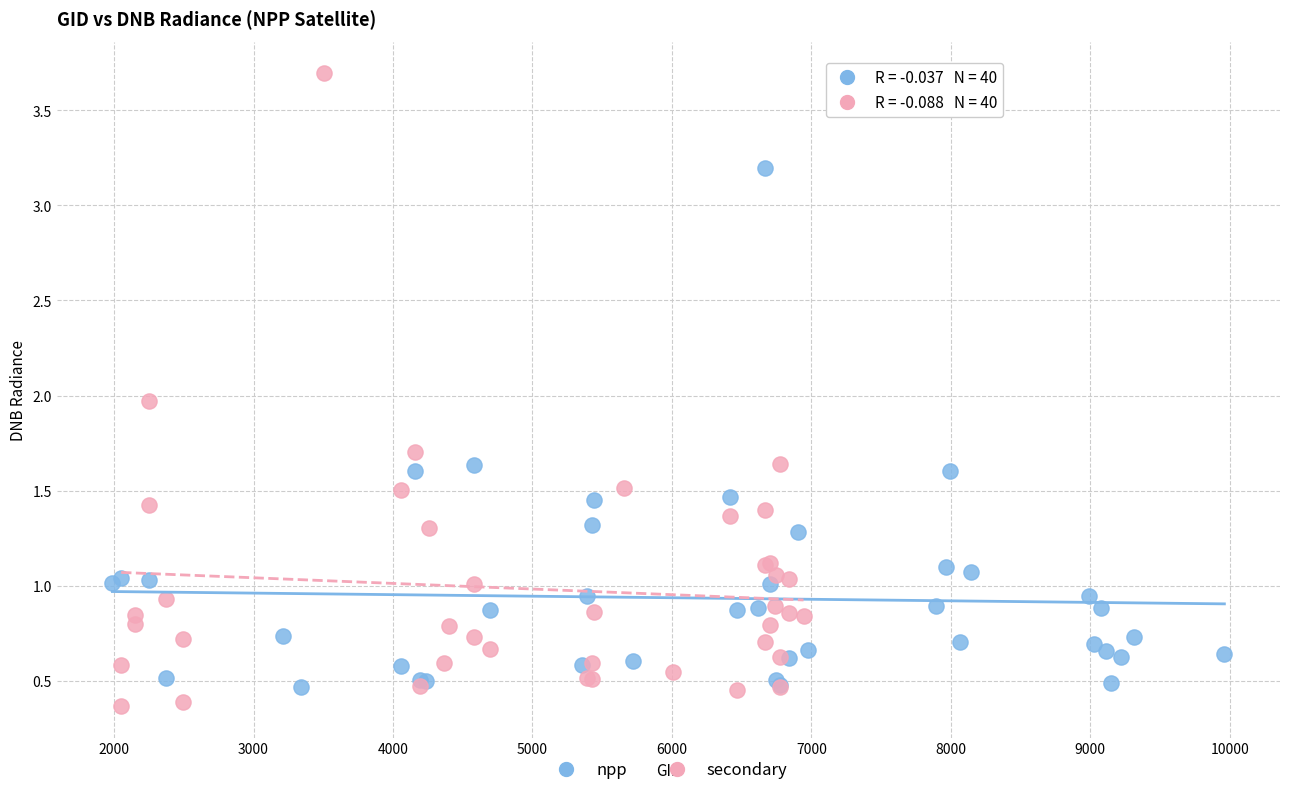

Which series contains the highest Y value?

secondary